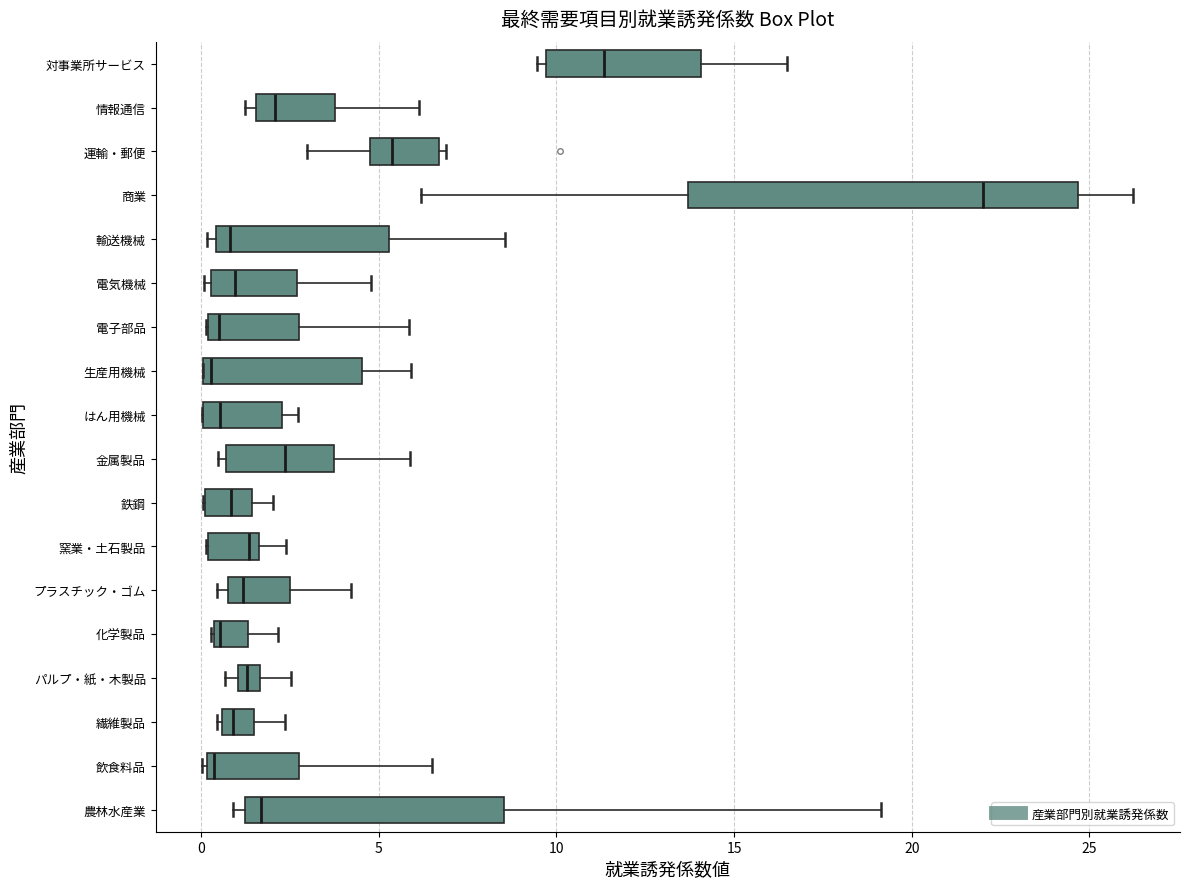

Which box is the widest, from its left edge to its right edge?

商業